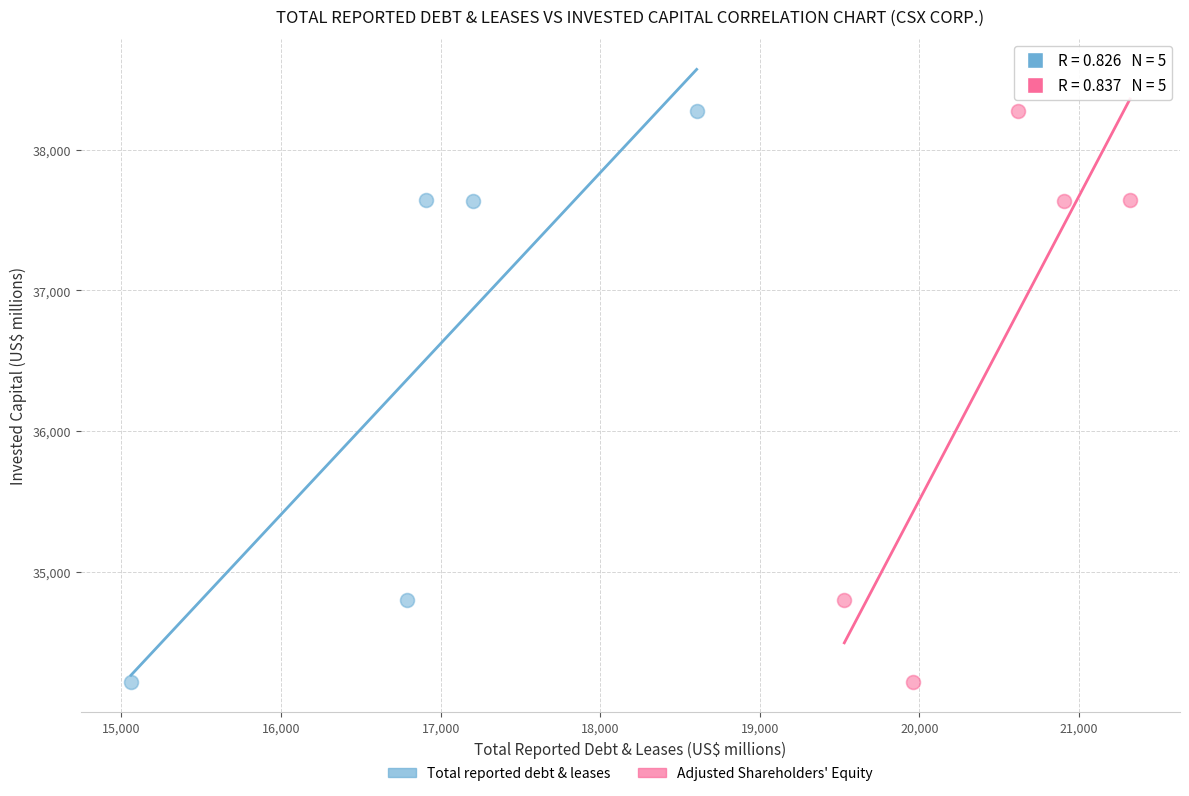

What are all the series names shown in the legend?

Total reported debt & leases, Adjusted Shareholders' Equity